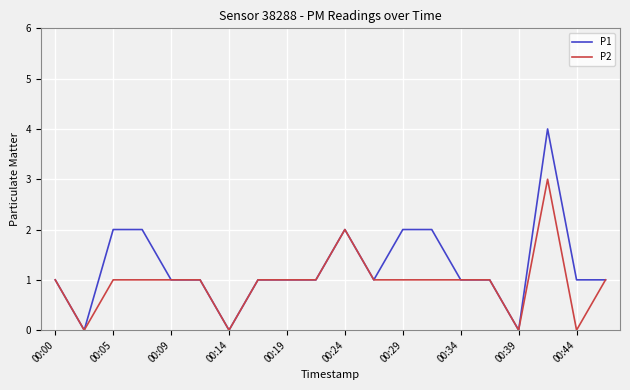

How many lines are shown in the chart?

2